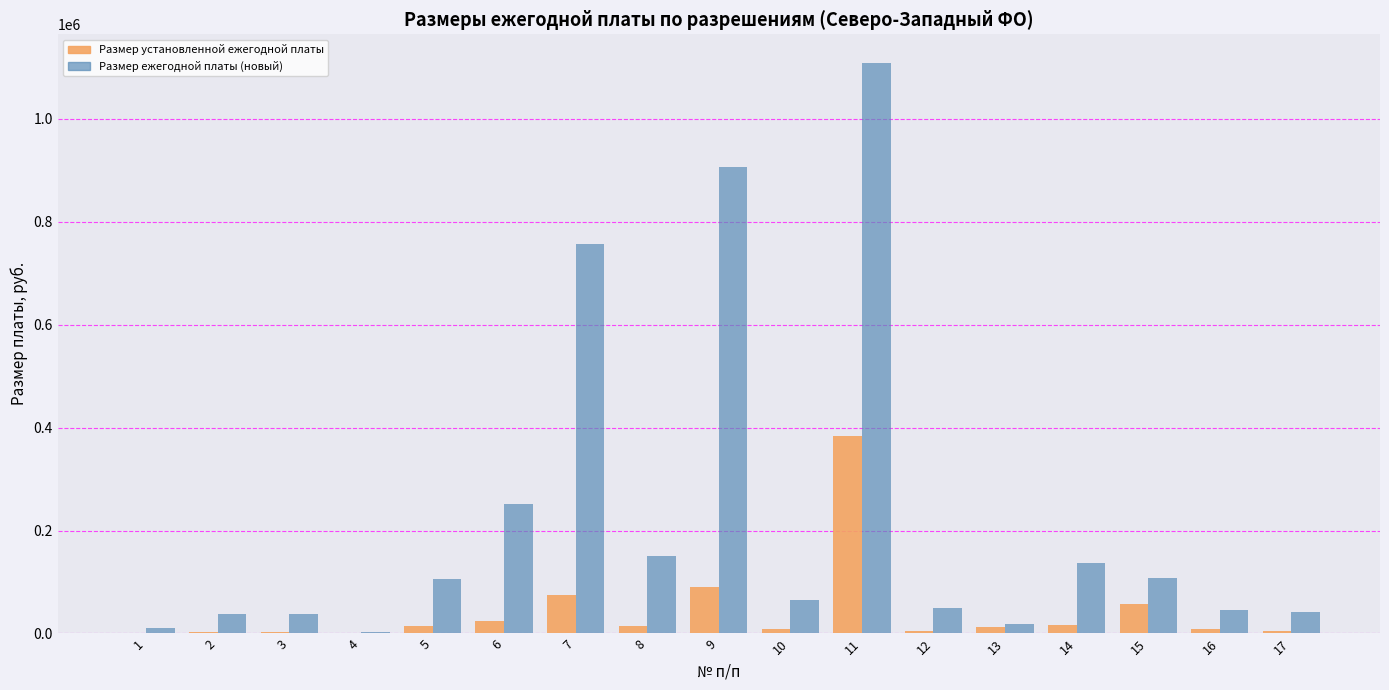

Which series changed the most between 6 and 17?

Размер ежегодной платы (новый)